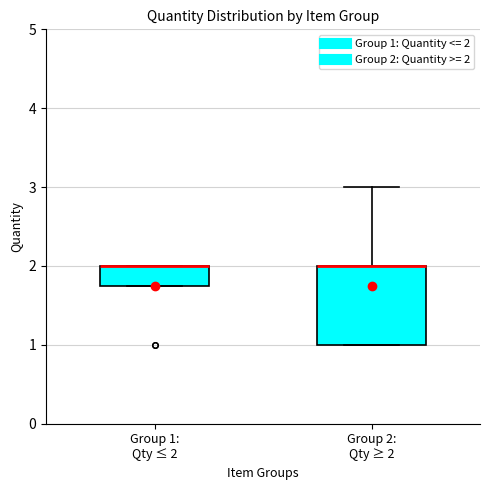

Comparing the boxes themselves (not the whiskers), which one is the tallest?

Group 2: Qty ≥ 2